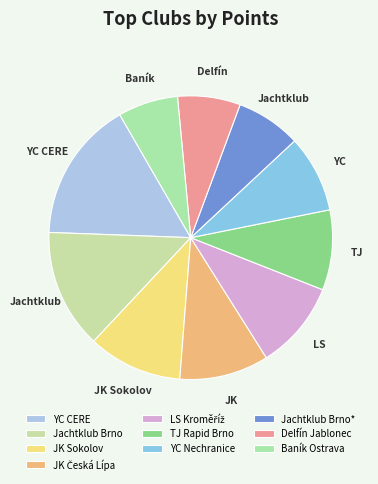

Is Delfín Jablonec the majority of the pie?

No